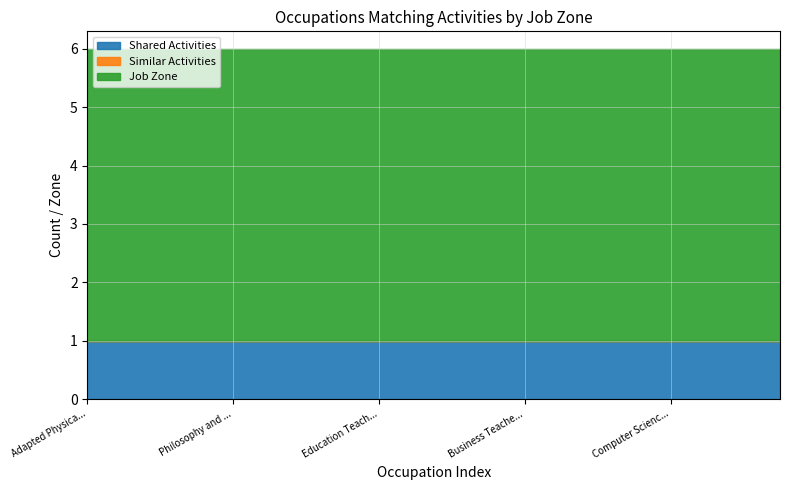

Reading left to right, list all the values displayed in this chart.

Shared Activities: 1	1	1	1	1	1	1	1	1	1	1	1	1	1	1	1	1	1	1	1
Similar Activities: 0	0	0	0	0	0	0	0	0	0	0	0	0	0	0	0	0	0	0	0
Job Zone: 5	5	5	5	5	5	5	5	5	5	5	5	5	5	5	5	5	5	5	5